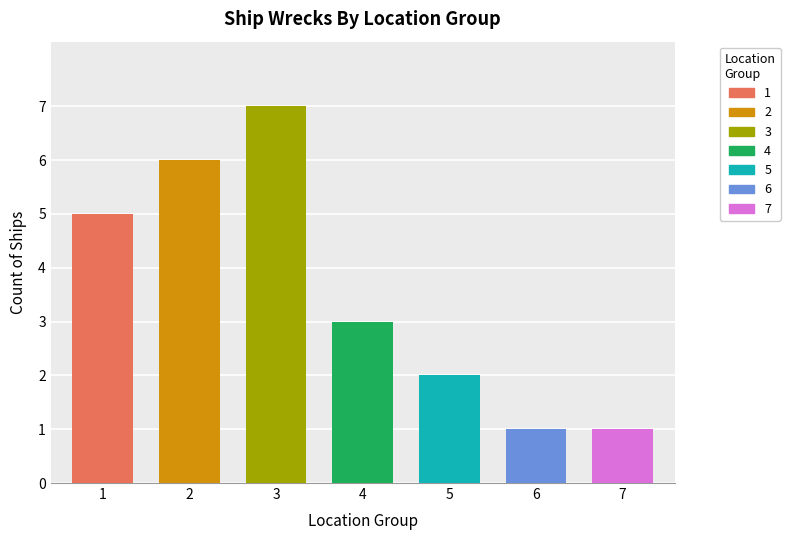

Are the bars horizontal?

No